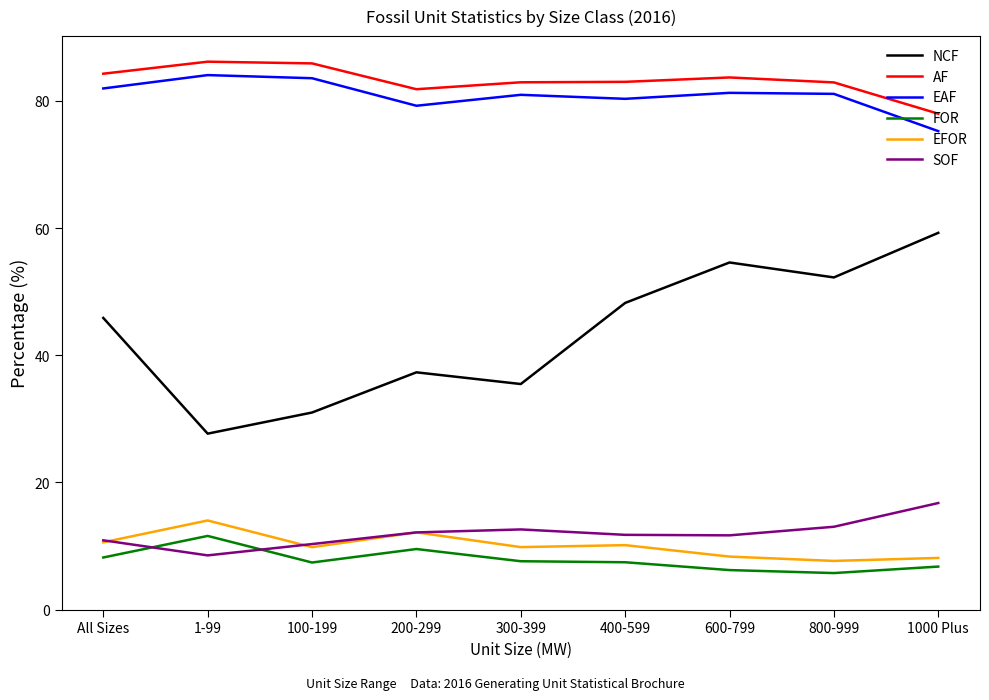

The value of EFOR at 1-99 is 14.0. True or false?

True